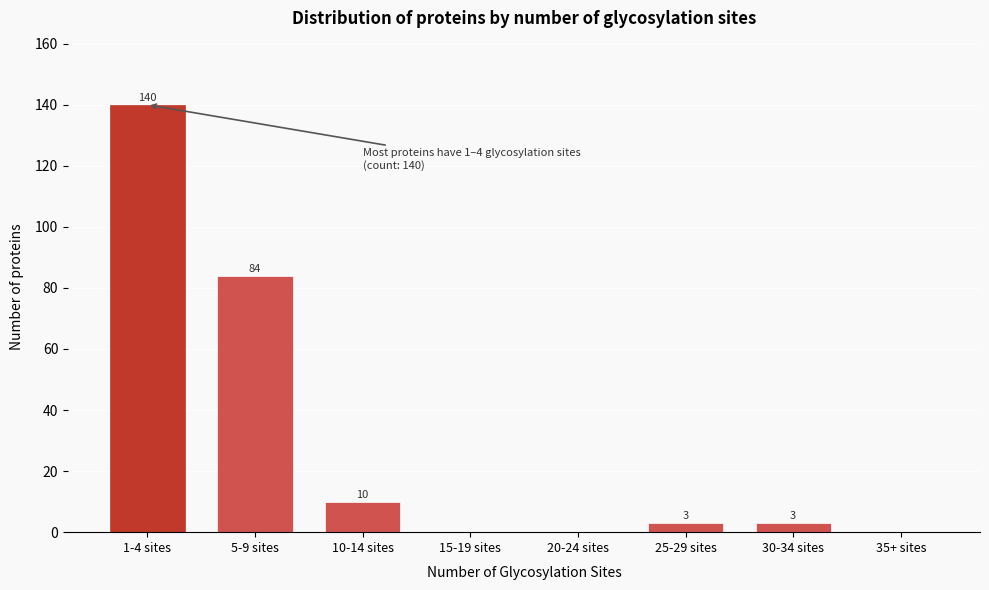

Reading right to left, what are all the values shown in this chart?

35+ sites=0	30-34 sites=3	25-29 sites=3	20-24 sites=0	15-19 sites=0	10-14 sites=10	5-9 sites=84	1-4 sites=140